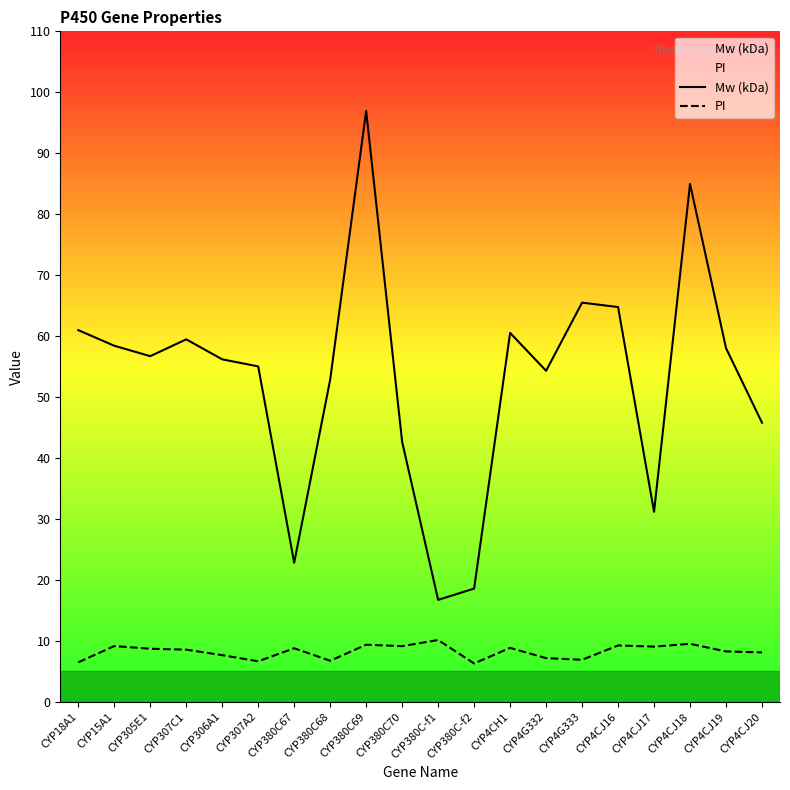

What is the difference between the second highest and minimum values in the Mw (kDa) series?

68.2